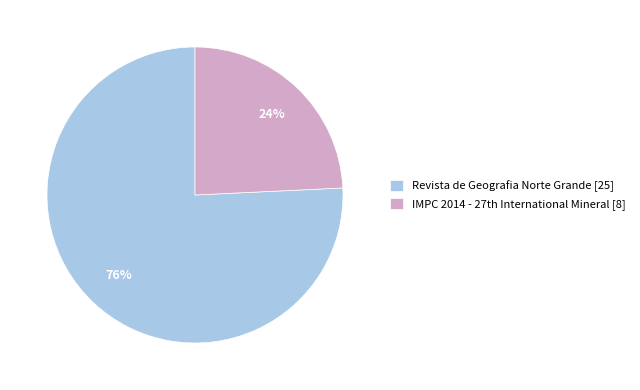

How many slices are in this pie chart?

2